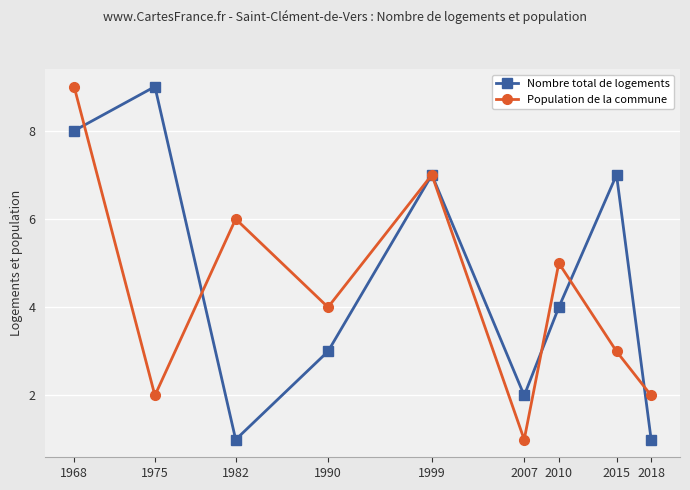

True or false: Population de la commune has more than 2 interior local peaks.

True